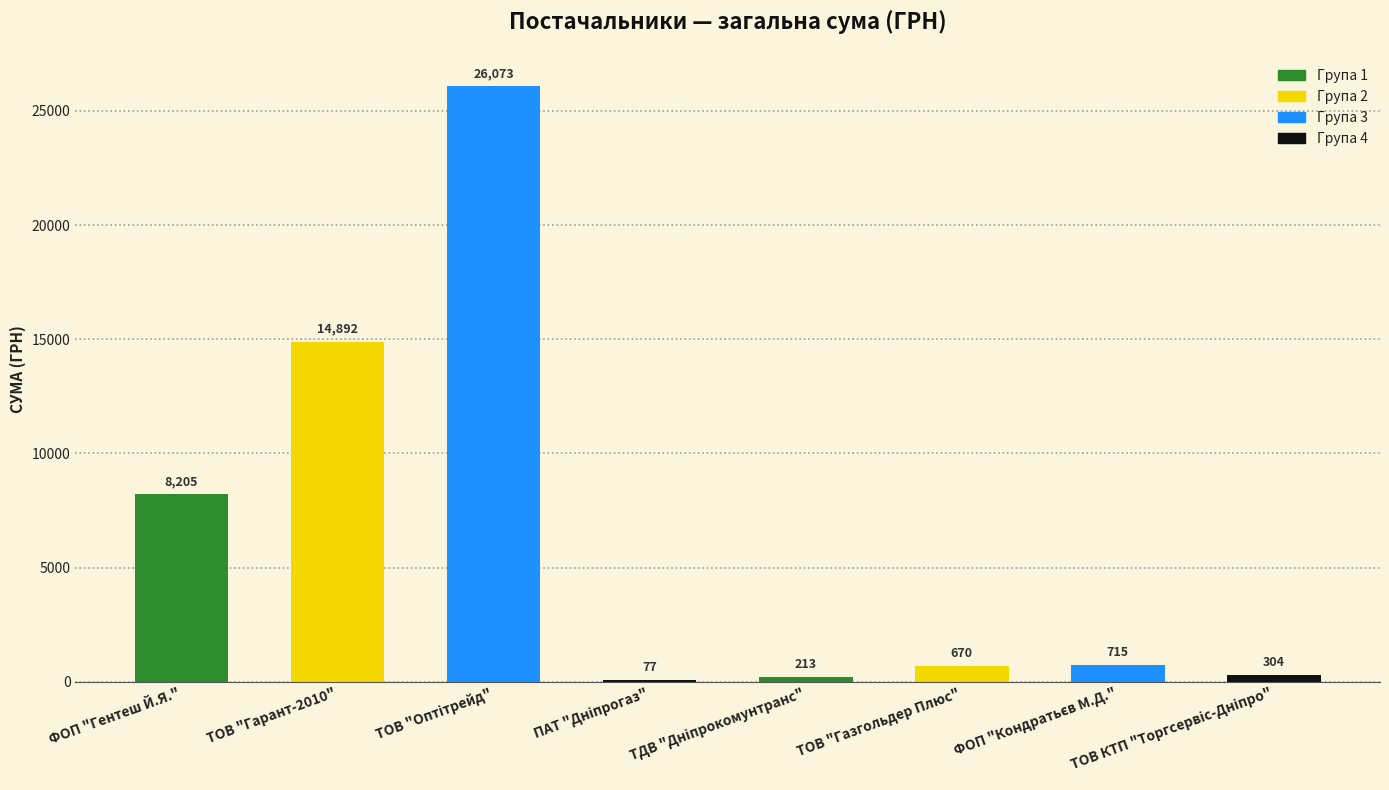

The value at ТОВ "Гарант-2010" is 14892.0. True or false?

True